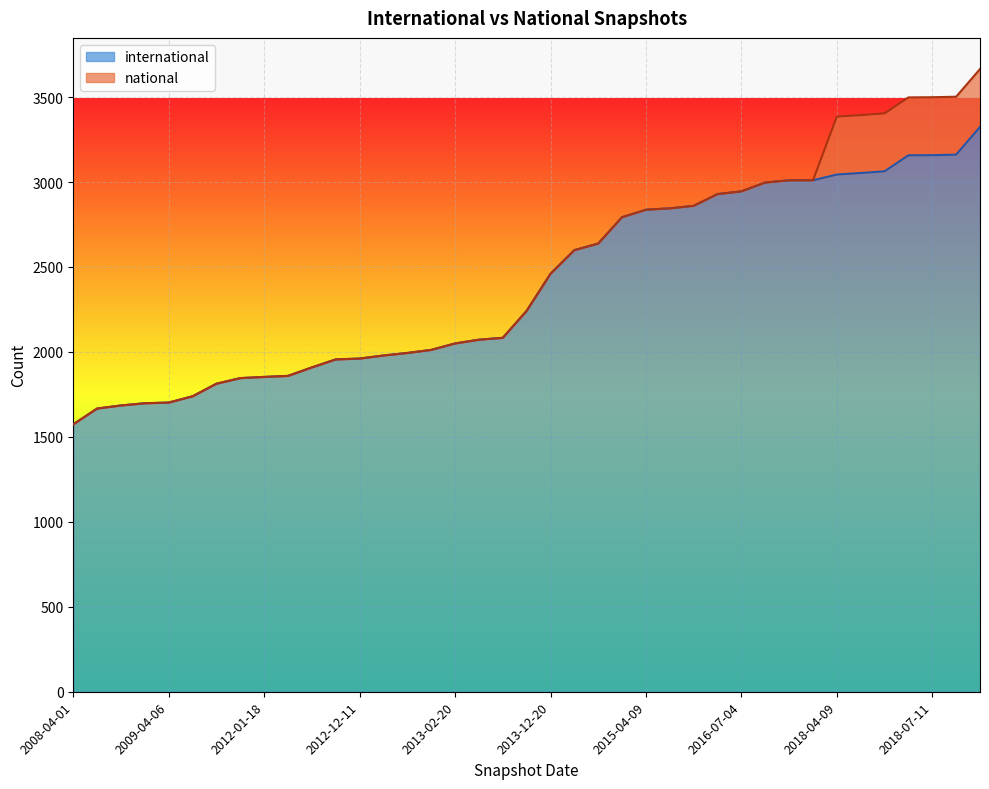

True or false: the data shows 750 at 2009-09-25.

False